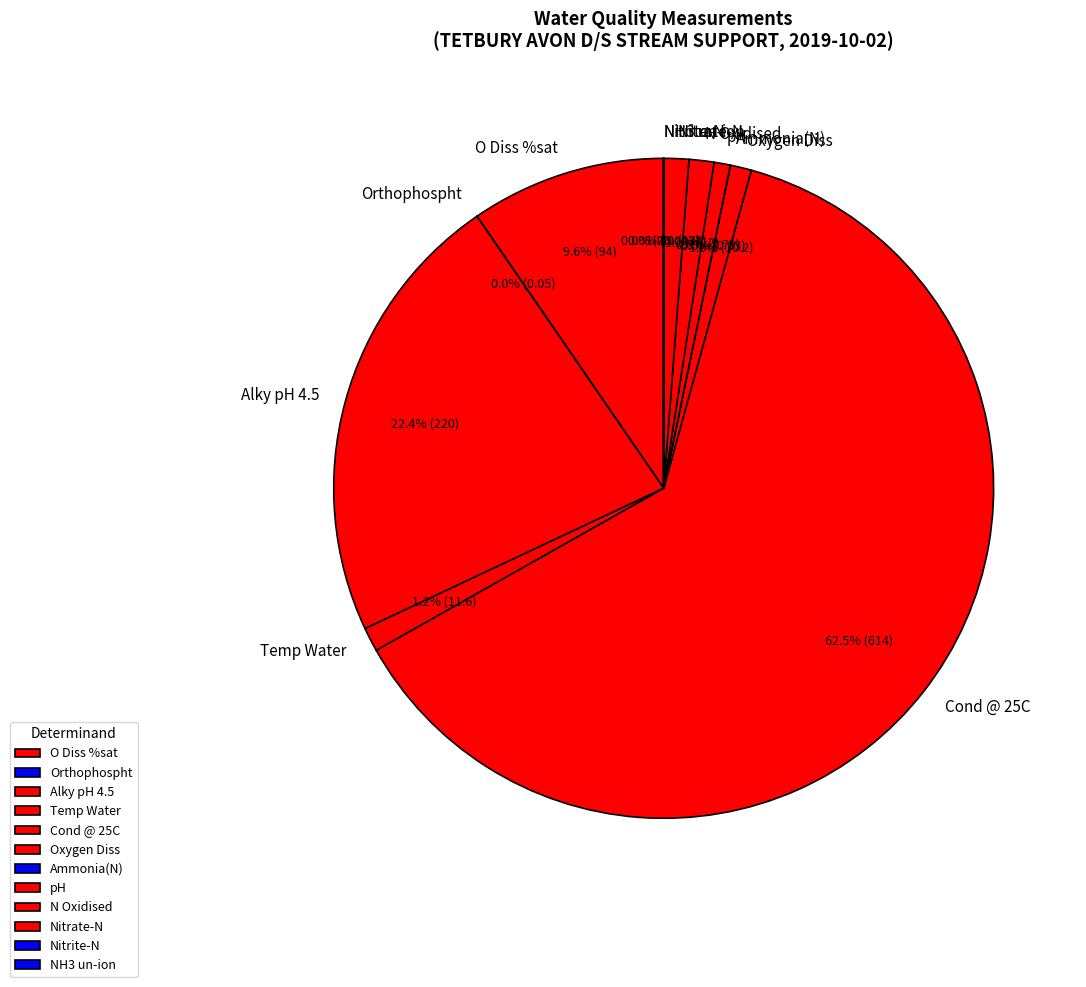

Which has a higher value, Cond @ 25C or Temp Water?

Cond @ 25C